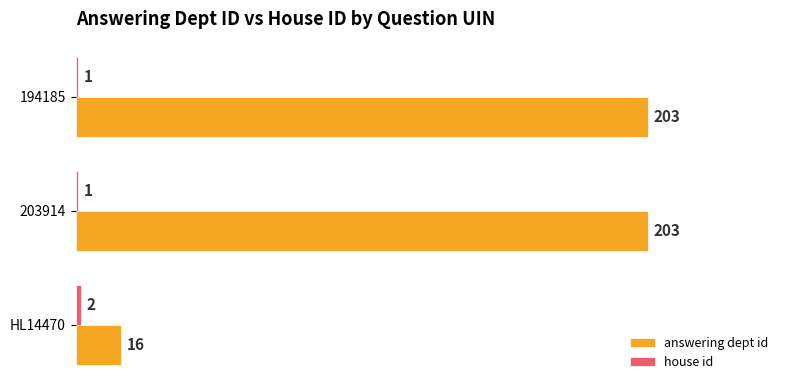

What is the difference between the answering dept id values at HL14470 and 203914?

187